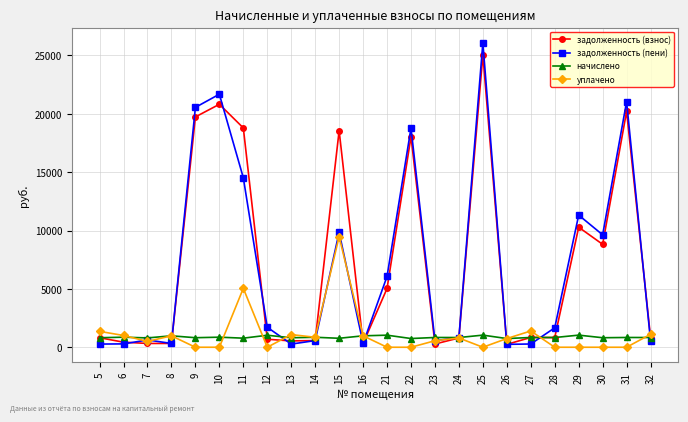

What is the difference between the maximum and second lowest values in the задолженность (пени) series?

25811.7